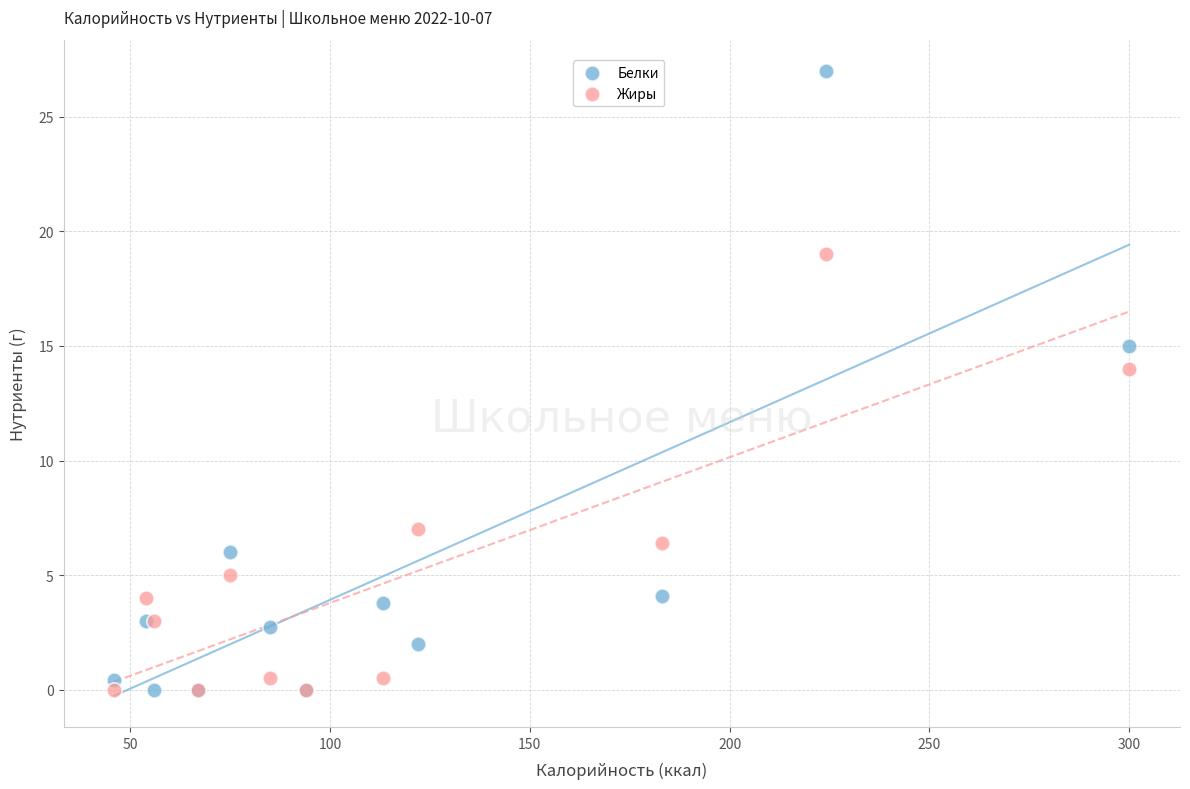

In the Жиры series, what Y value is closest to 9?

7.0